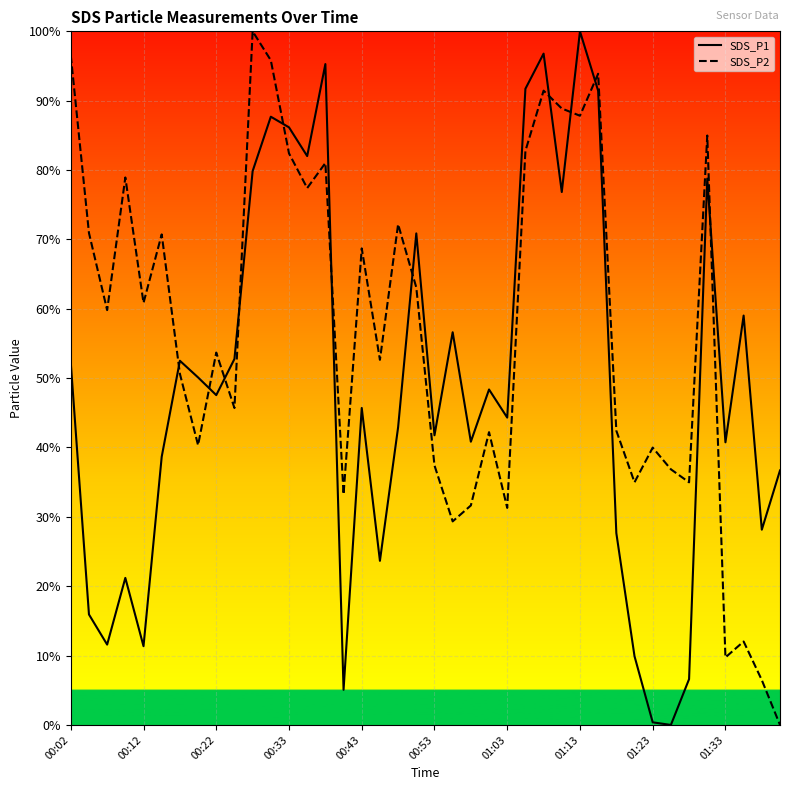

True or false: SDS_P1 and SDS_P2 cross at least once.

True